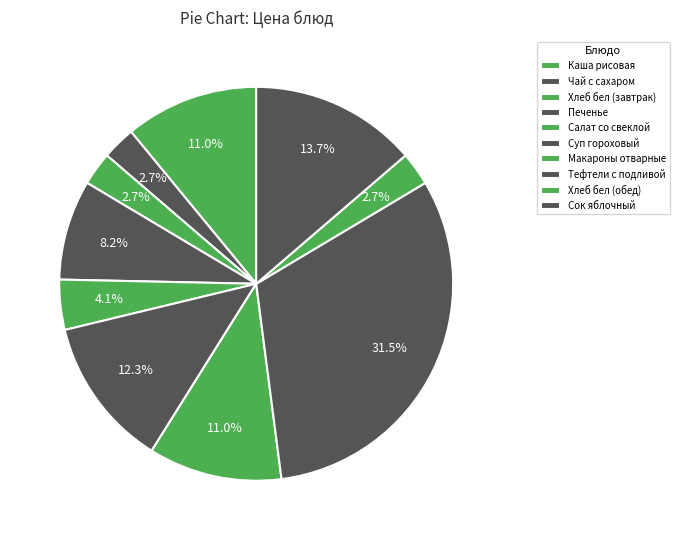

Does any single category account for the majority?

No